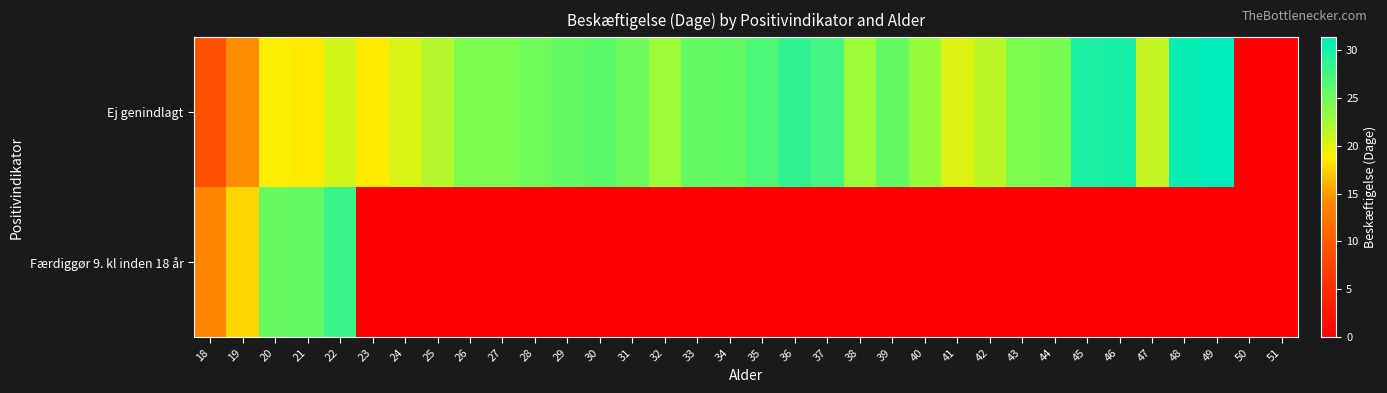

Reading left to right, extract all data points from this chart.

Ej genindlagt: 18=8.9	19=14.3	20=18.9	21=18.6	22=20.5	23=18.6	24=20.2	25=21.8	26=24.1	27=24.3	28=24.9	29=25.5	30=26.0	31=25.0	32=22.7	33=25.6	34=25.7	35=26.8	36=28.5	37=27.5	38=22.7	39=25.6	40=22.9	41=20.1	42=21.4	43=24.2	44=24.5	45=29.7	46=29.9	47=21.1	48=30.9	49=31.3	50=0.0	51=0.0
Færdiggør 9. kl inden 18 år: 18=14.0	19=17.6	20=25.4	21=25.6	22=28.0	23=0.0	24=0.0	25=0.0	26=0.0	27=0.0	28=0.0	29=0.0	30=0.0	31=0.0	32=0.0	33=0.0	34=0.0	35=0.0	36=0.0	37=0.0	38=0.0	39=0.0	40=0.0	41=0.0	42=0.0	43=0.0	44=0.0	45=0.0	46=0.0	47=0.0	48=0.0	49=0.0	50=0.0	51=0.0